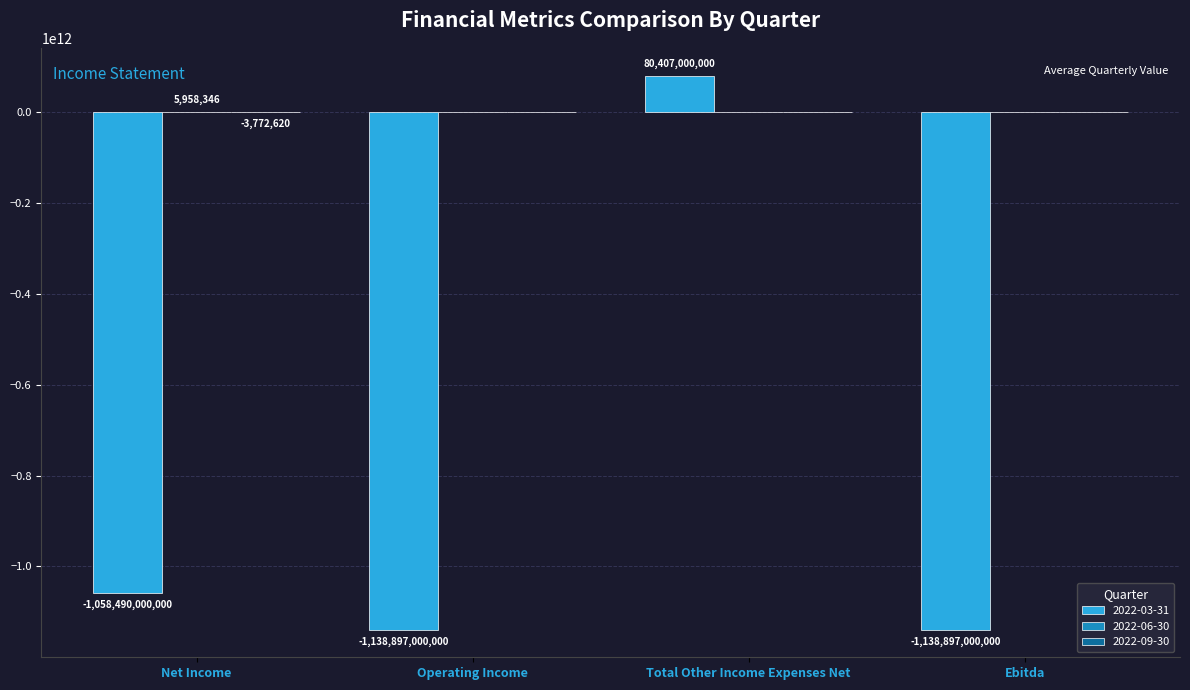

The 2022-03-31 series shows 80407000000 at Total Other Income Expenses Net. True or false?

True